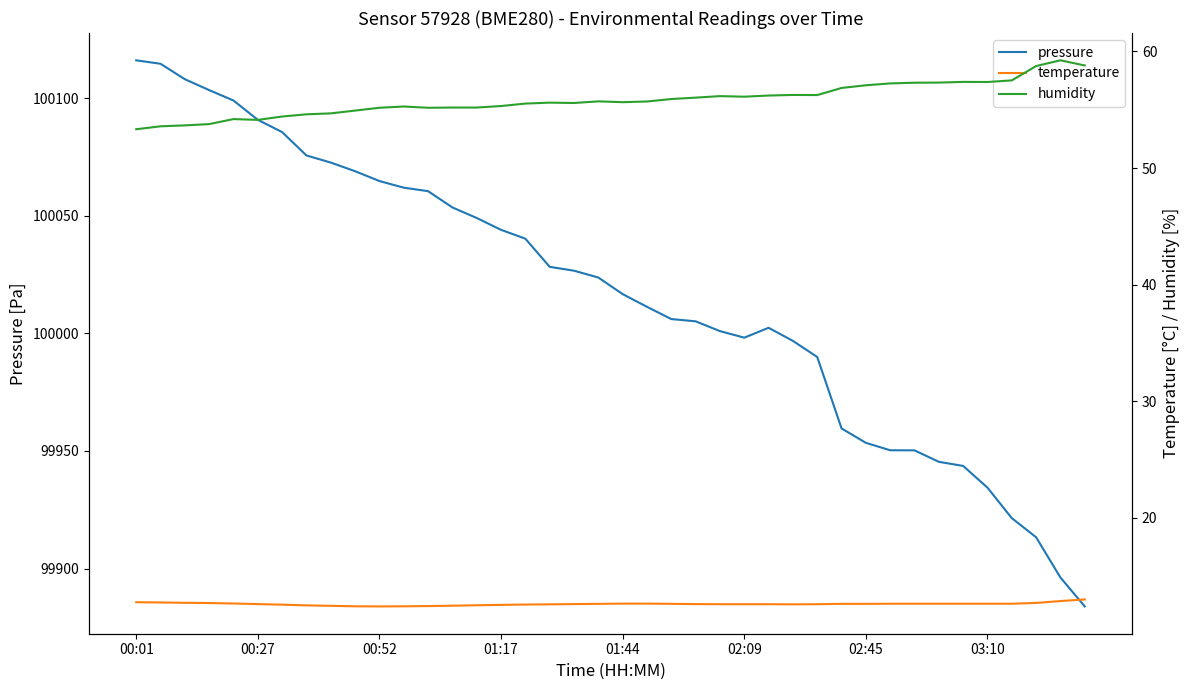

Rank the series by their maximum value, from lowest to highest.

temperature, humidity, pressure